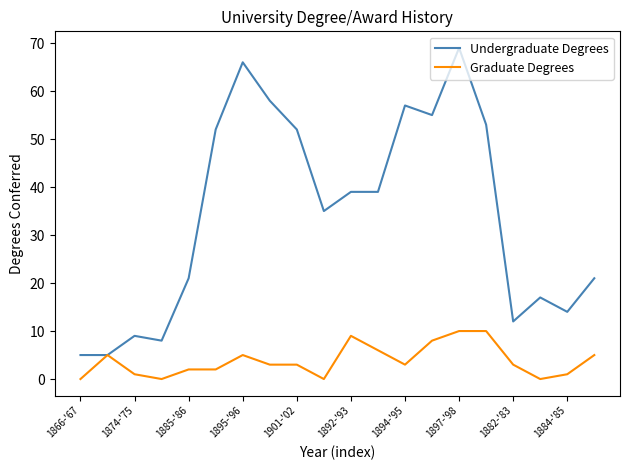

Which series has the largest total across all categories?

Undergraduate Degrees